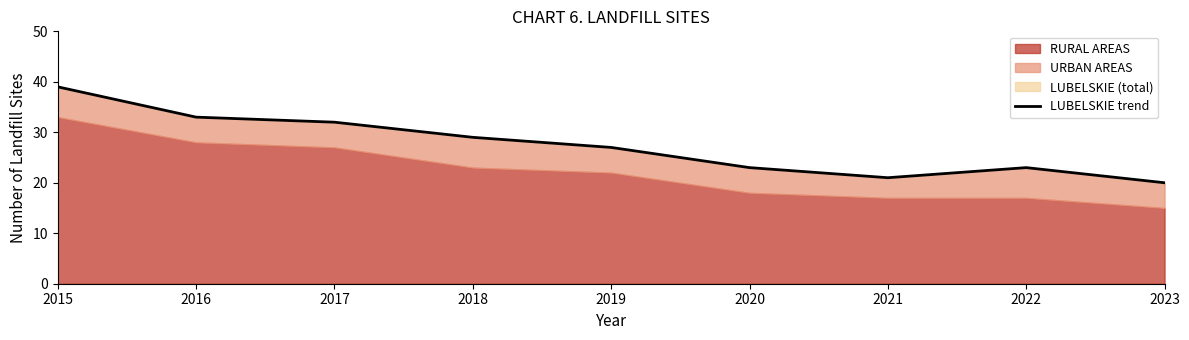

Approximately how many times larger is the value at 2021 compared to 2017?

0.7